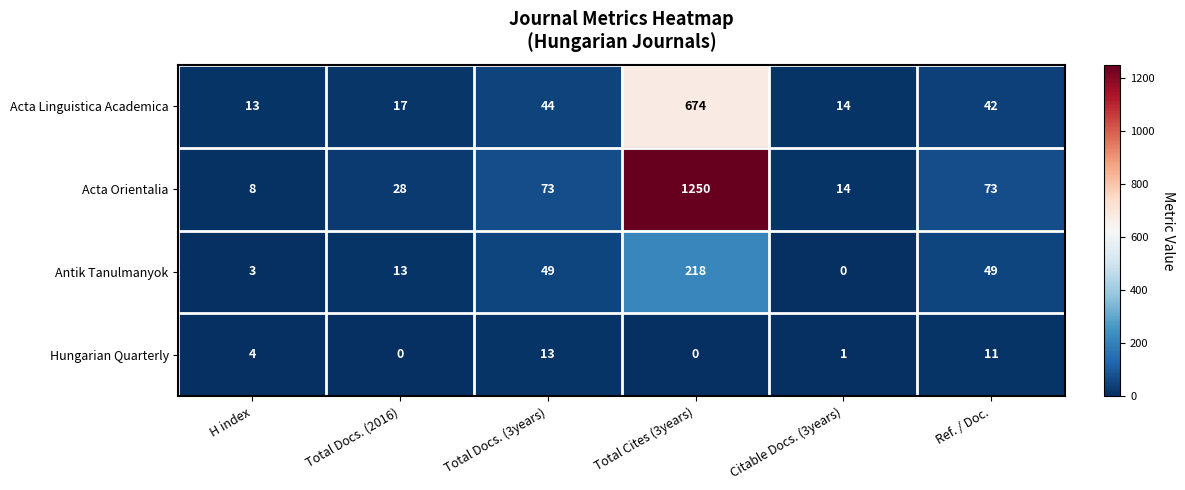

What is the spread (max minus min) of values at Total Docs. (2016)?

28